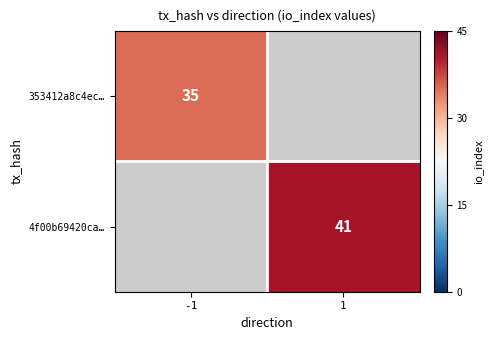

True or false: 4f00b69420ca… has a value of 71 at 1.

False